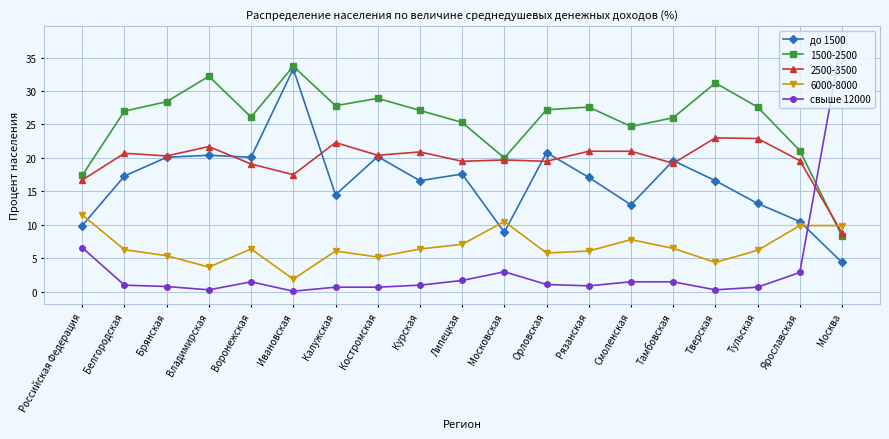

What are all the series names shown in the legend?

до 1500, 1500-2500, 2500-3500, 6000-8000, свыше 12000